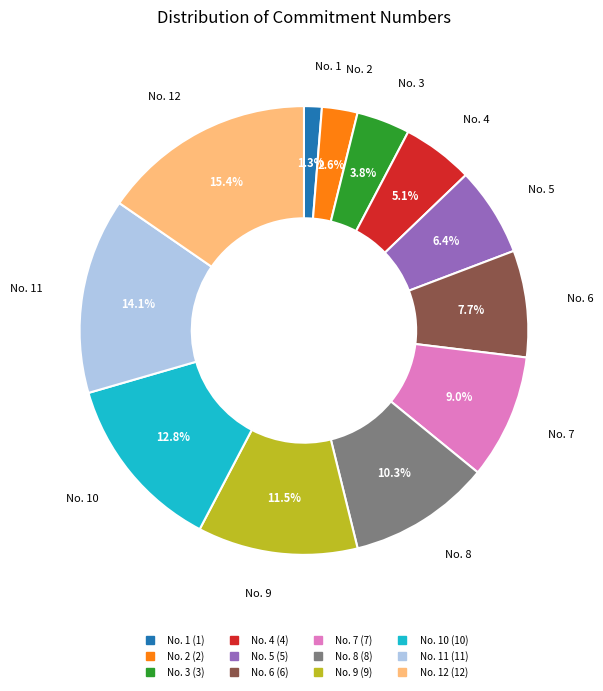

How many slices are in this pie chart?

12